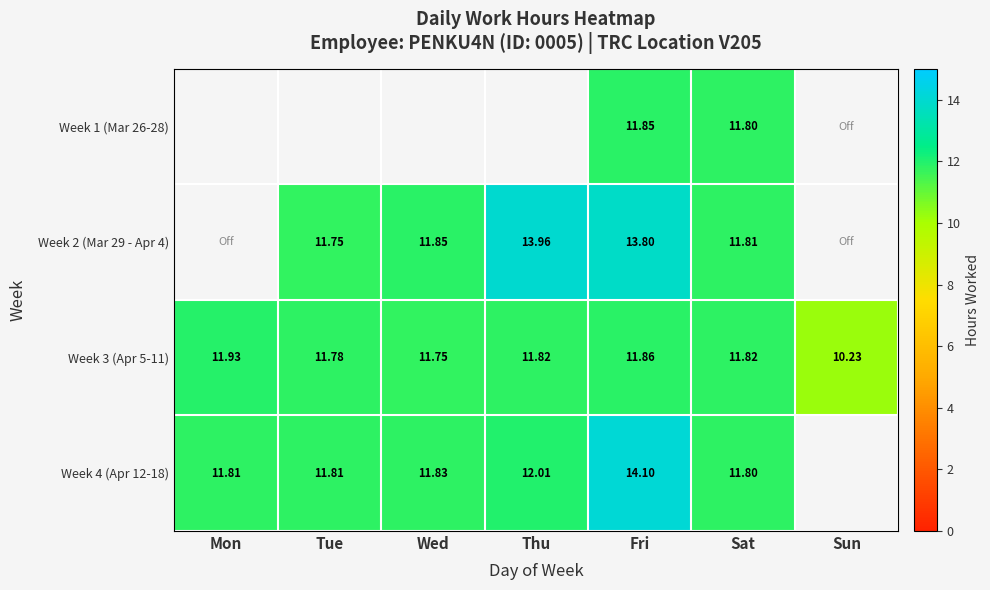

Which label corresponds to the largest value in the chart?

Fri